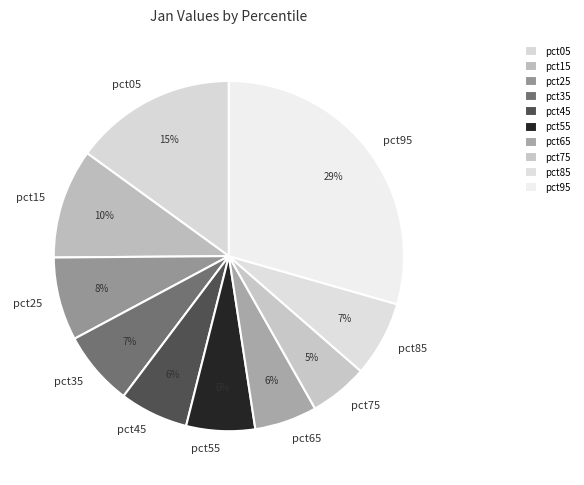

Is there a majority slice in this chart?

No